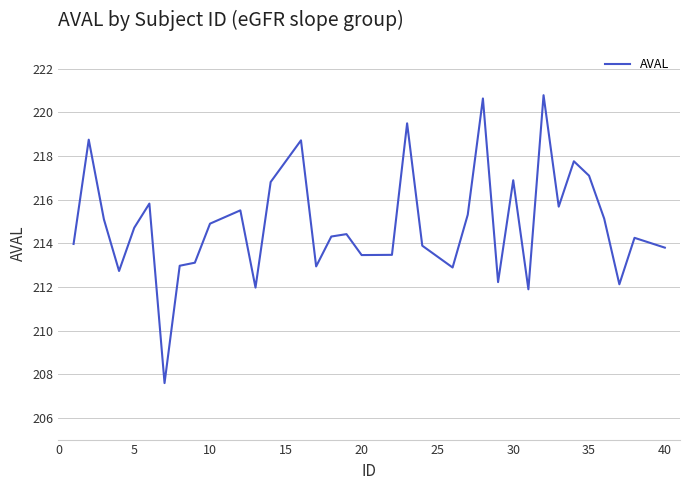

What is the difference between the maximum and minimum values?

13.2